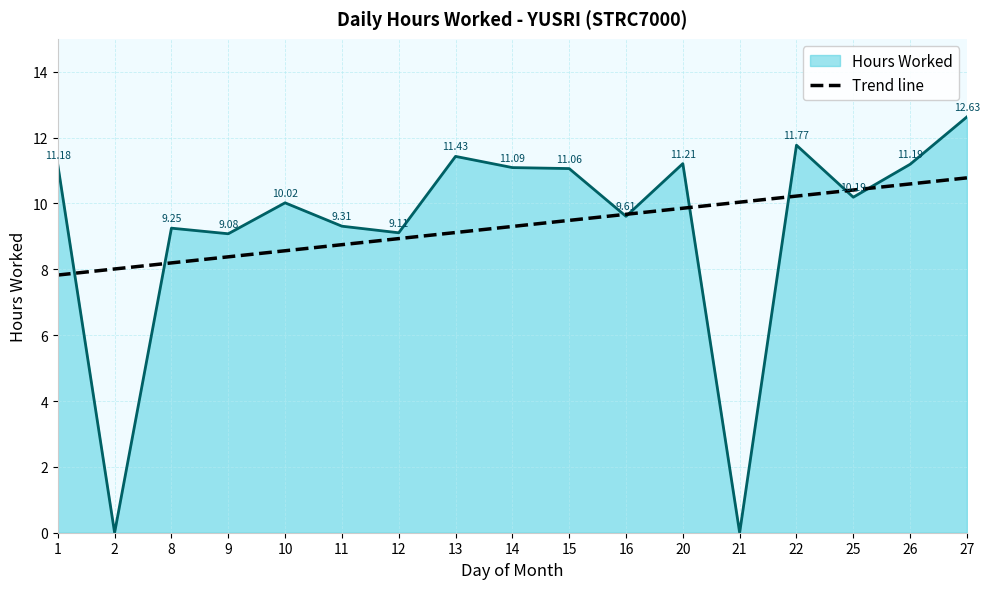

What is the spread (max minus min) of values at 20?

1.4